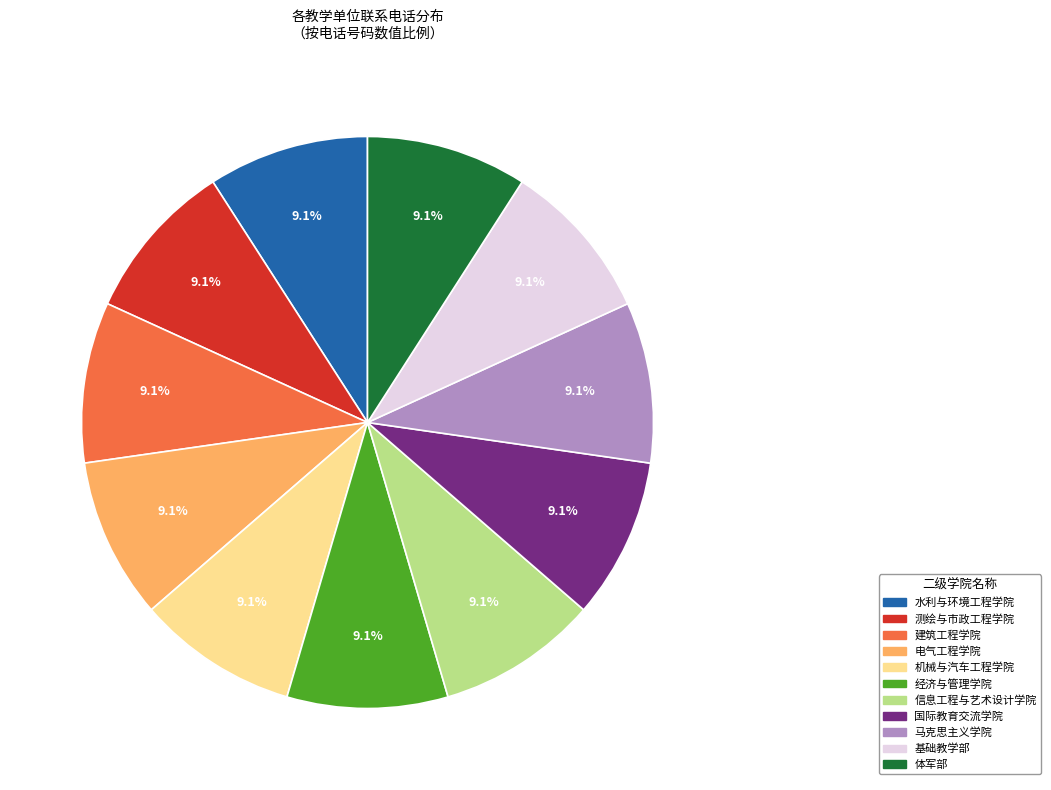

What percentage is the 水利与环境工程学院 slice, to the nearest percent?

9%